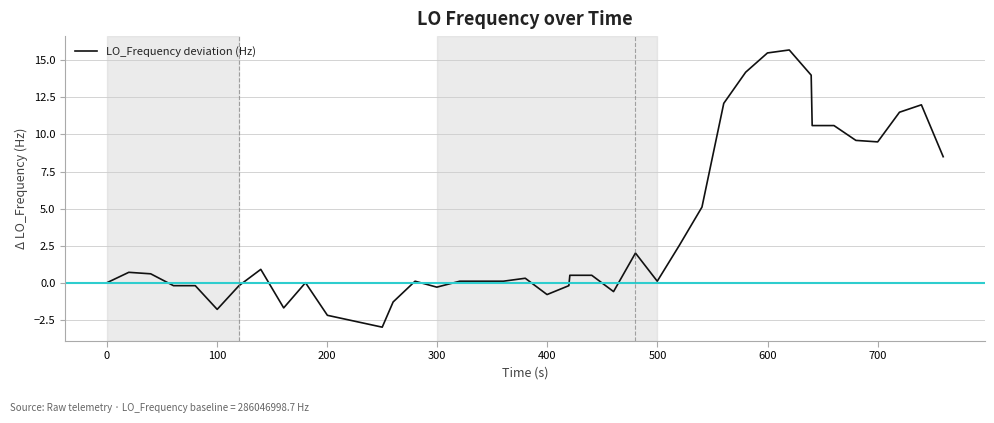

What is the maximum value shown in the chart?

15.7